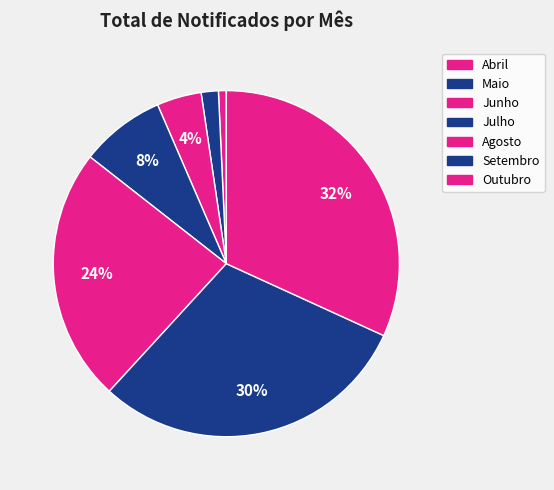

How many segments does this pie chart have?

7